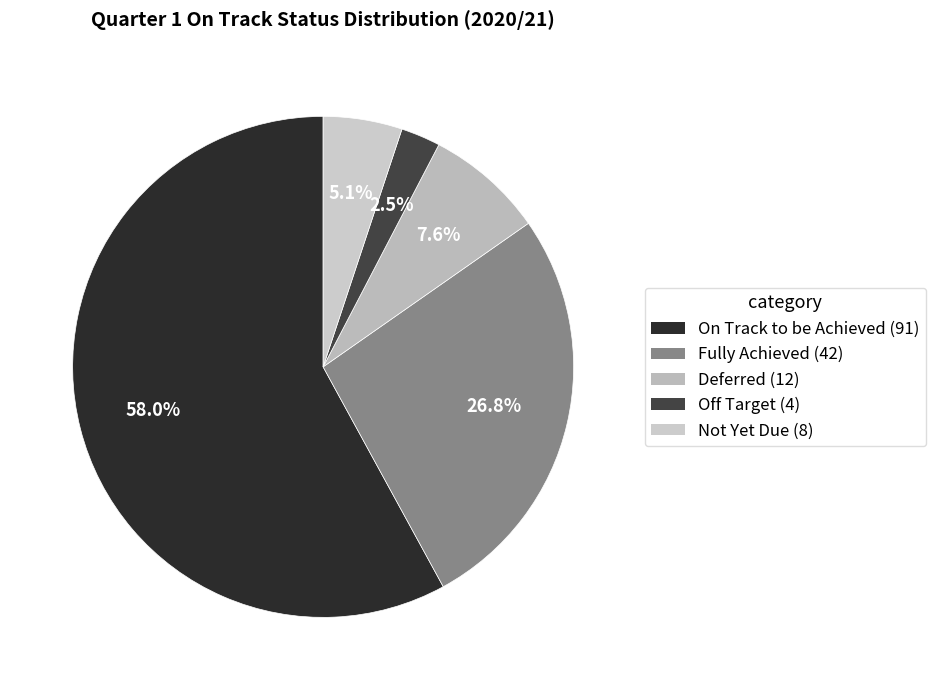

Approximately how many times larger is the value at Off Target compared to Not Yet Due?

0.5